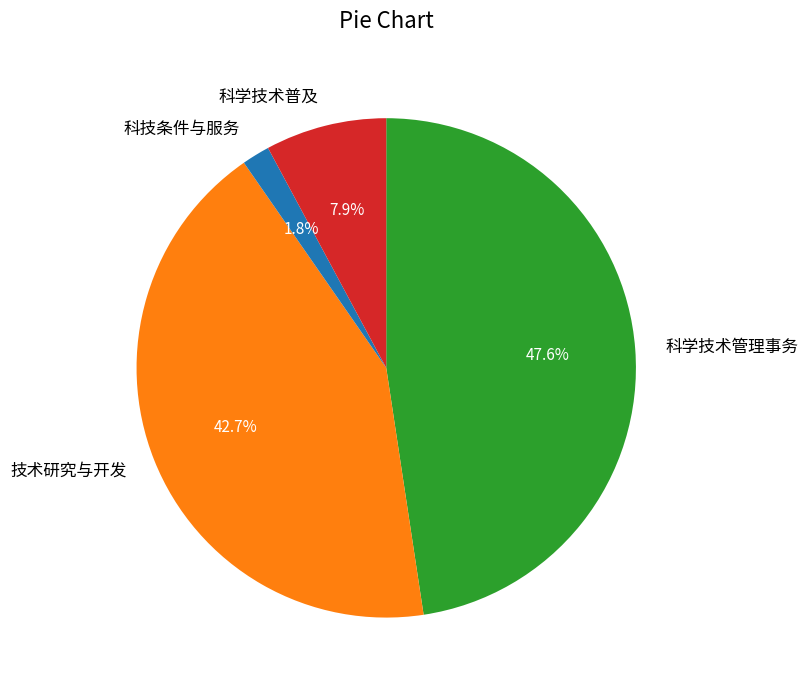

What percentage is the 科学技术普及 slice, to the nearest percent?

8%